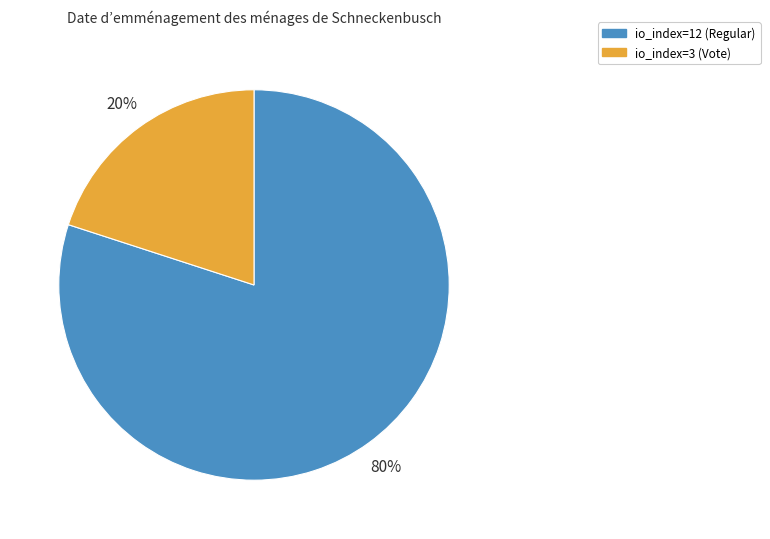

Is there a majority slice in this chart?

Yes